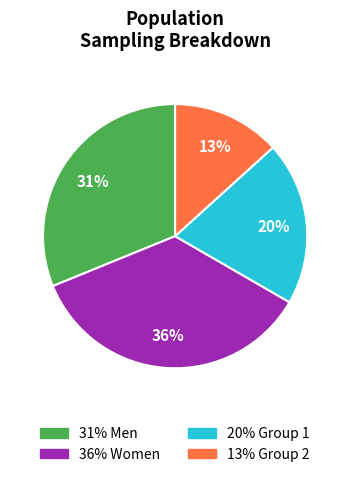

Does any single category account for the majority?

No